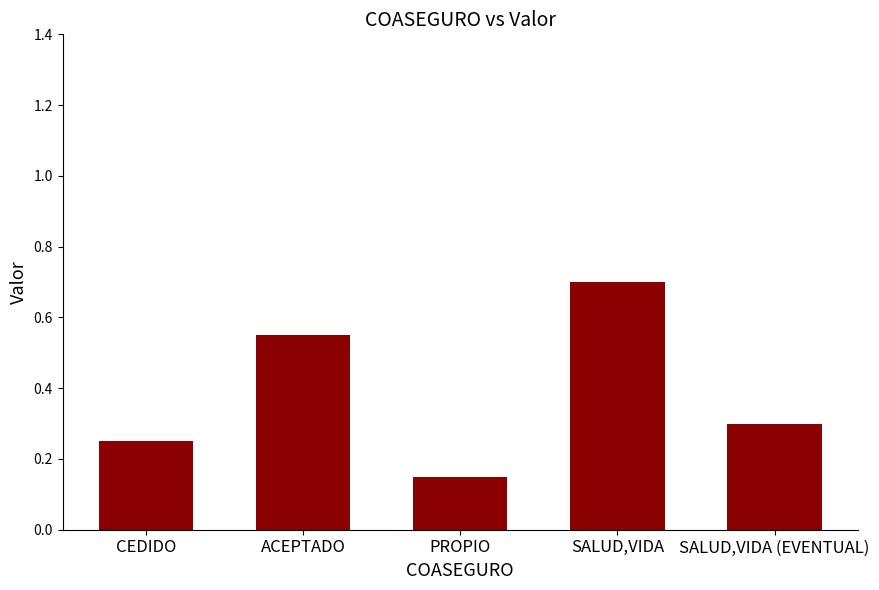

Is it true that the value at CEDIDO is 0.4?

False